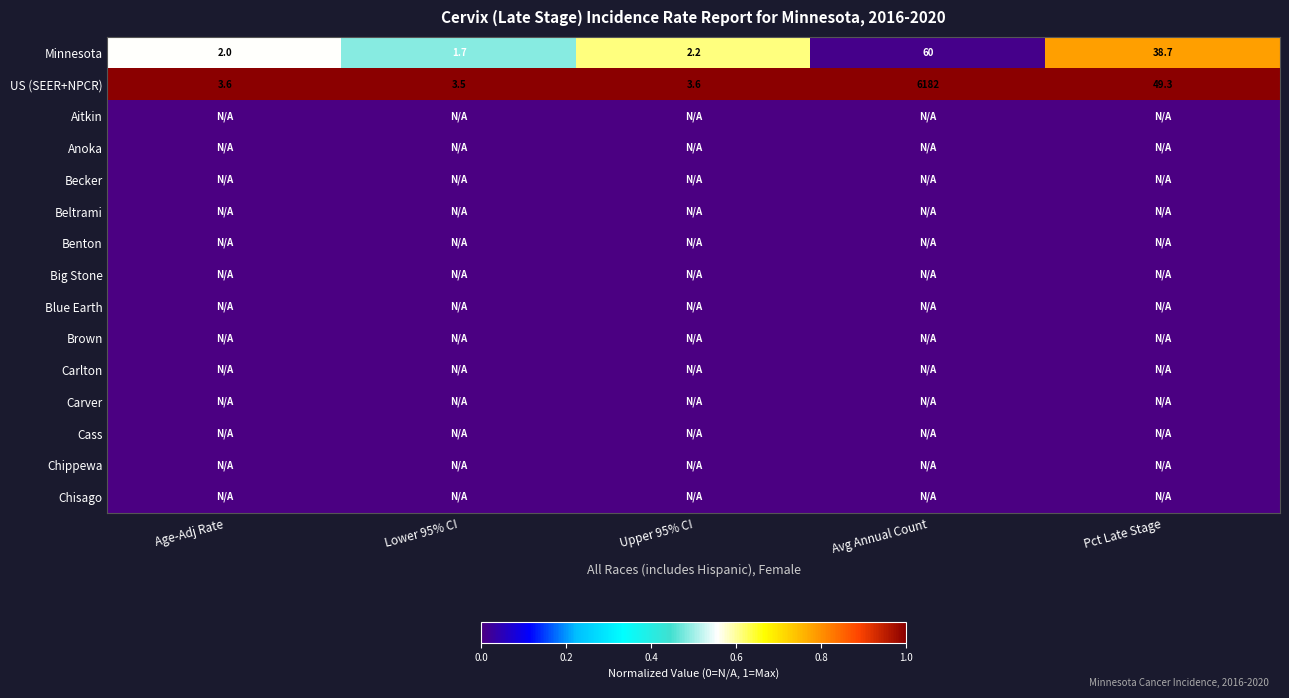

Which category has the lowest value in the Minnesota series?

Lower 95% CI